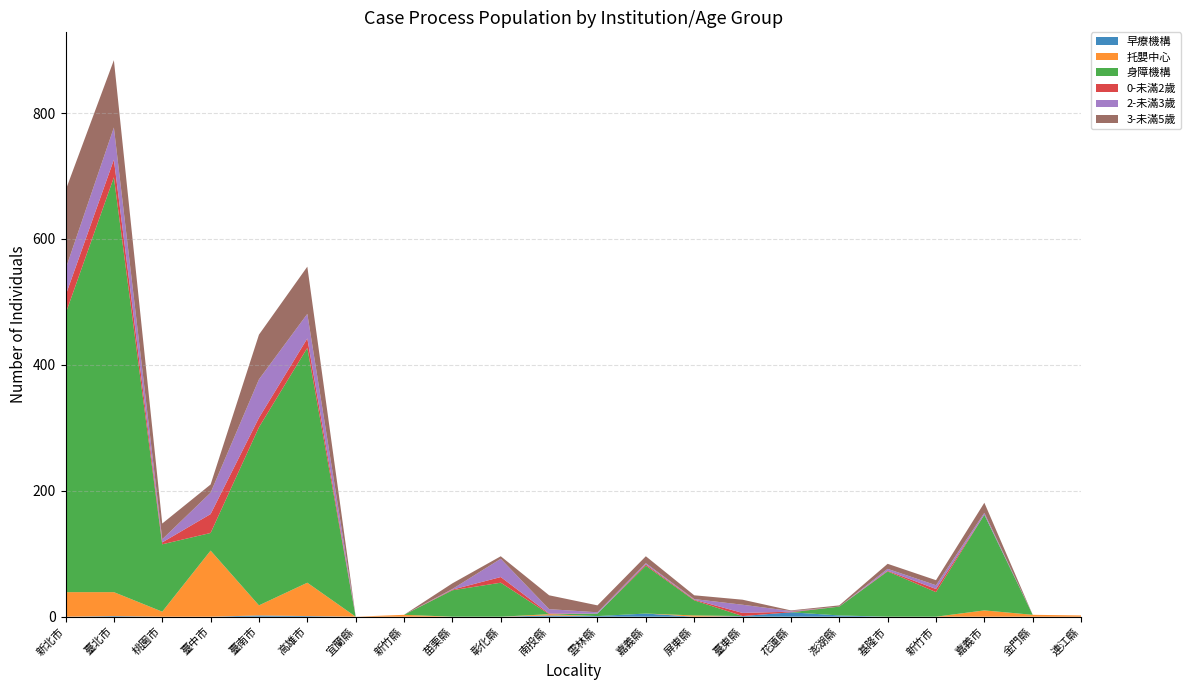

Reading left to right, transcribe all the data shown in this chart.

早療機構: 0	1	0	0	2	1	0	0	0	0	2	1	5	0	1	7	2	0	0	0	0	0
托嬰中心: 39	38	8	105	16	53	0	3	0	0	2	0	0	2	0	0	0	0	0	10	3	2
身障機構: 442	659	107	28	283	373	0	0	42	54	0	4	76	24	0	0	14	72	39	152	0	0
0-未滿2歲: 29	28	3	30	15	15	0	0	1	9	1	0	2	1	5	1	0	1	5	0	0	0
2-未滿3歲: 42	51	5	34	61	39	0	0	1	29	7	2	2	1	13	1	0	3	6	3	0	0
3-未滿5歲: 125	107	25	13	71	75	0	0	9	4	22	11	11	6	8	1	2	8	8	16	0	0